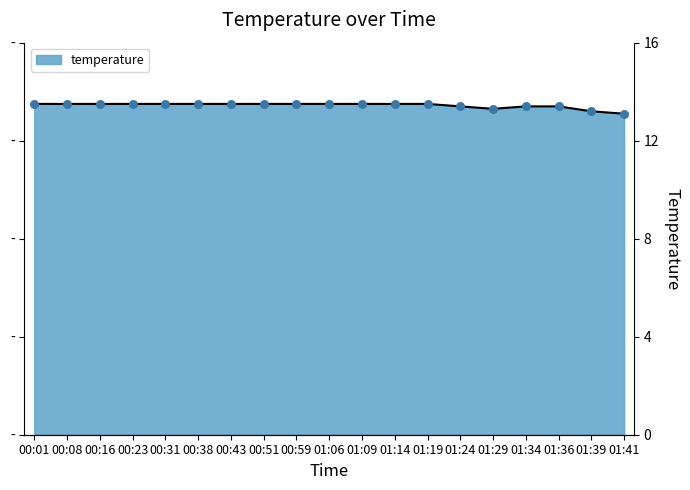

Which has a higher value, 00:08 or 00:59?

00:08